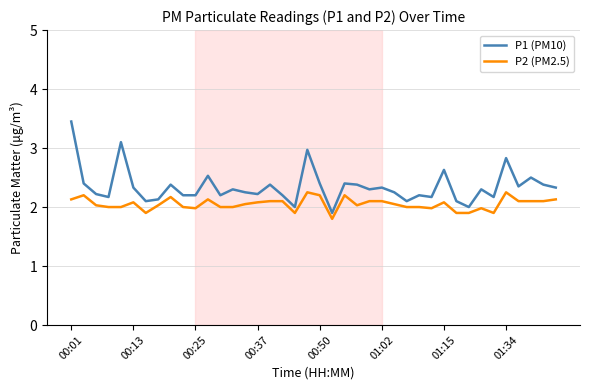

What is the minimum value for P2 (PM2.5)?

1.8